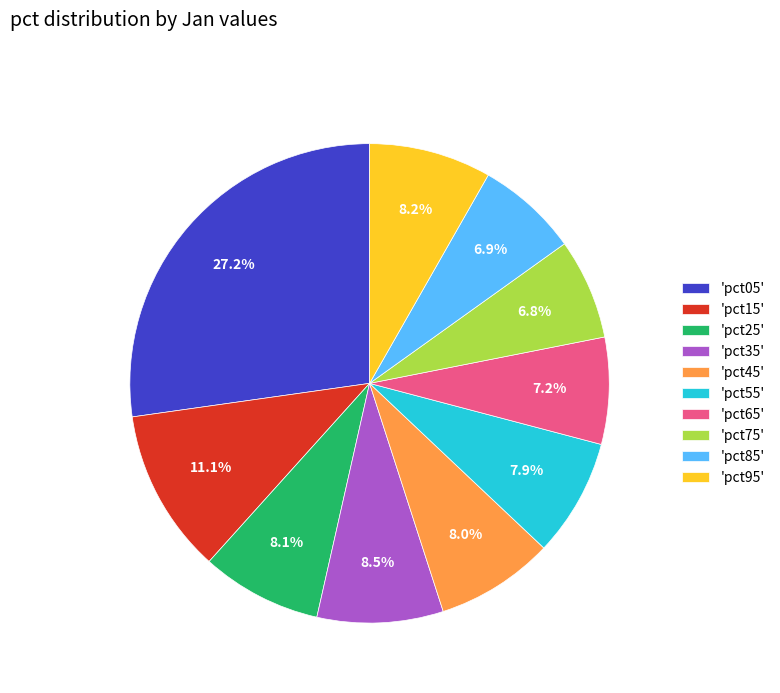

Is 'pct55' the majority of the pie?

No